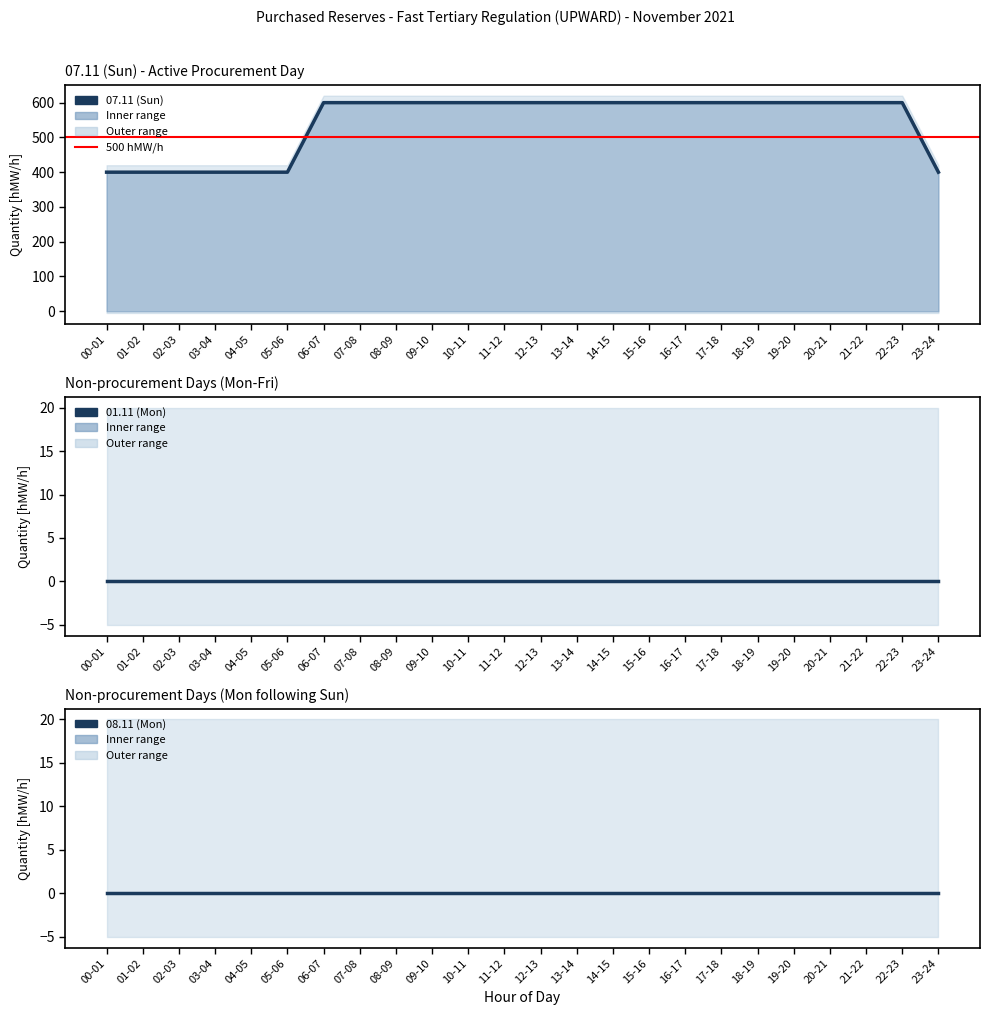

What is the average value of the 07.11 (Sun) series?

542